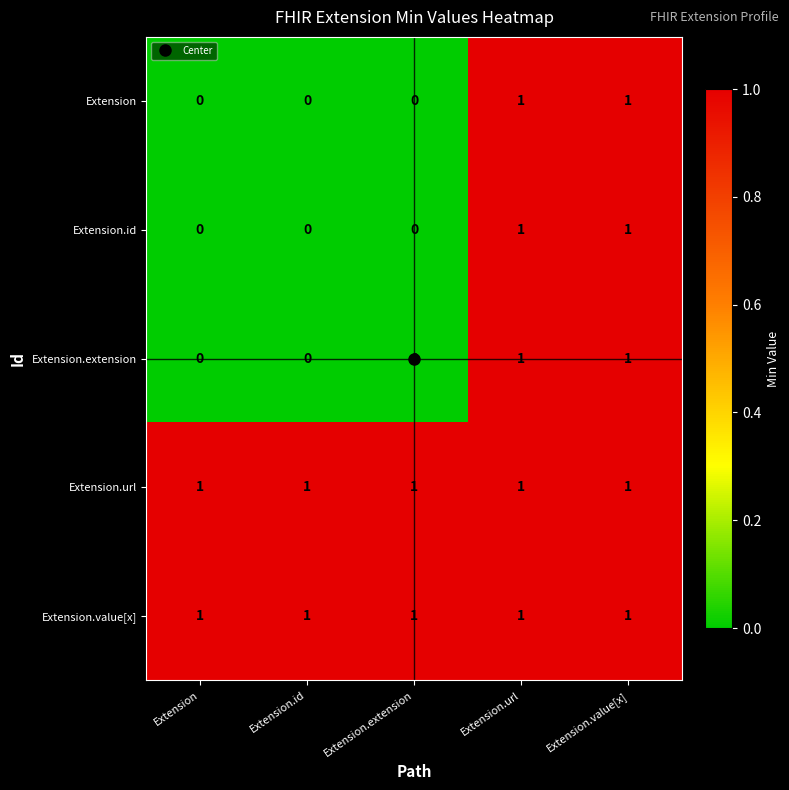

The Extension.url series shows 1 at Extension.value[x]. True or false?

True